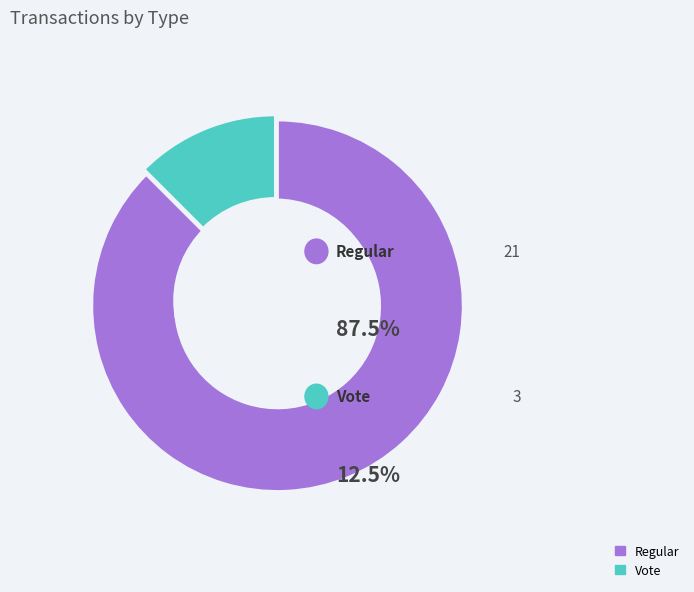

What is the change in value from Regular to Vote?

-18